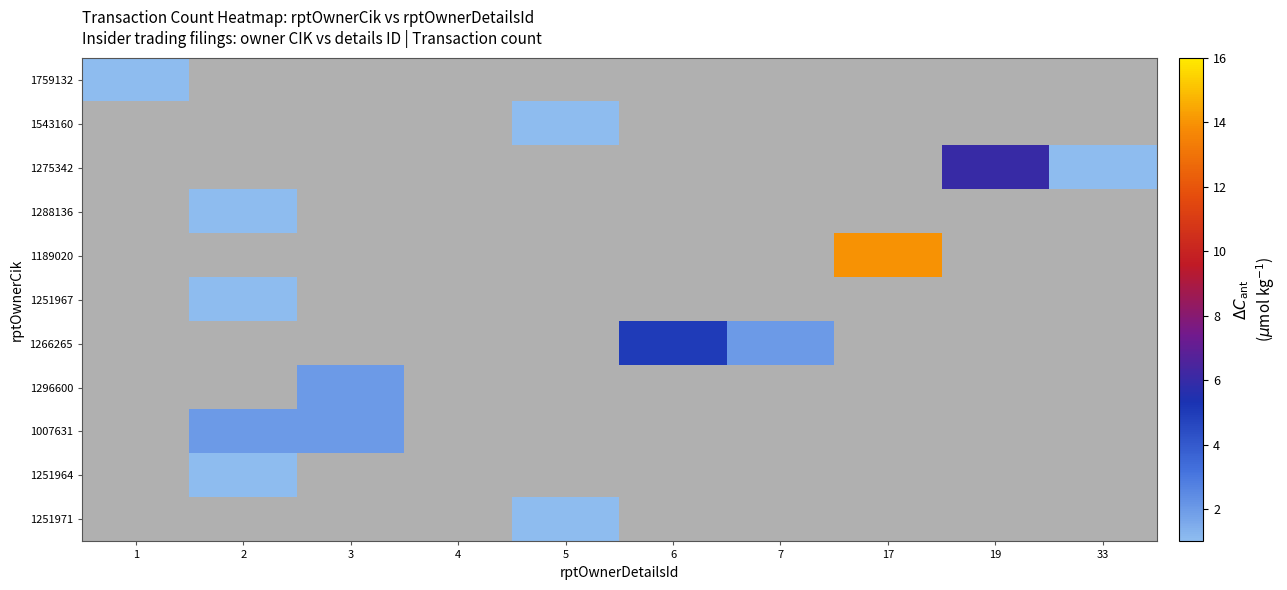

What value does the 1759132 series have at 1?

1.0